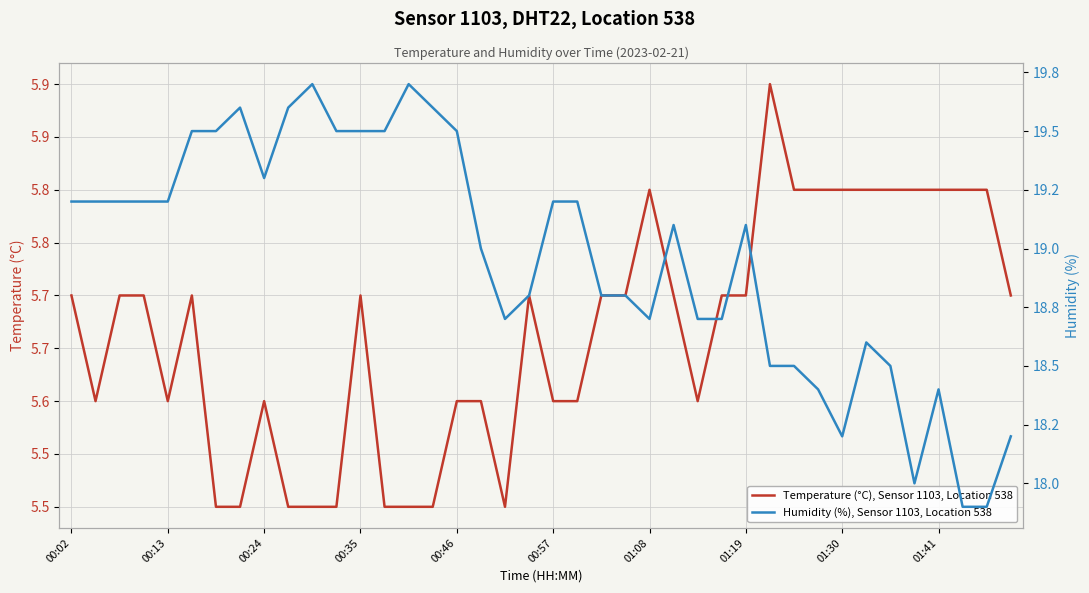

True or false: Humidity (%), Sensor 1103, Location 538 has a value of 18.4 at 01:41.

True